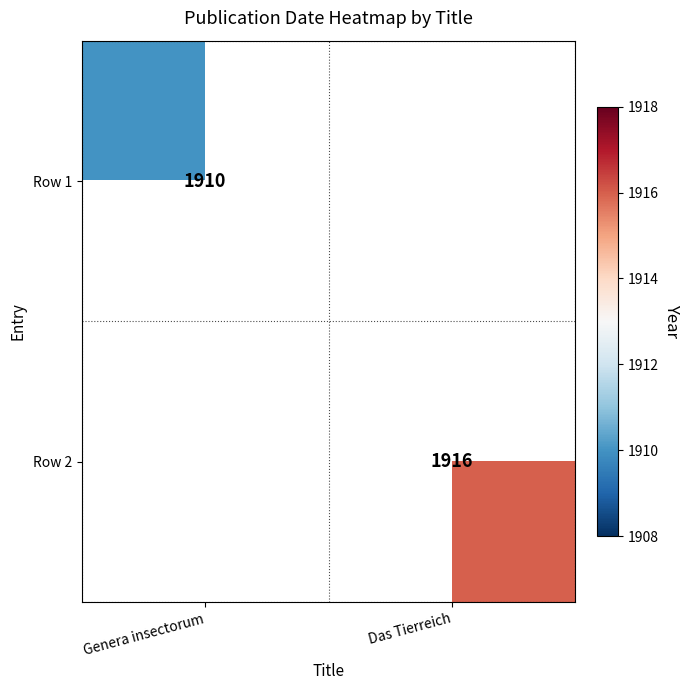

The value of Row 1 at Genera insectorum is 1910. True or false?

True